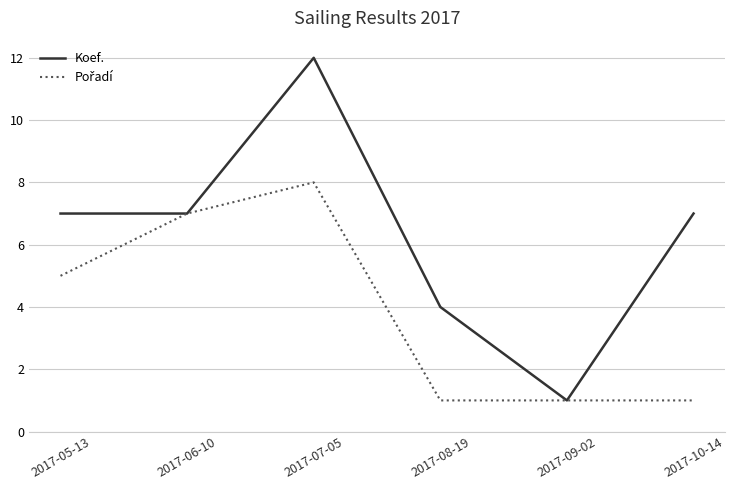

Which series has the largest total across all categories?

Koef.